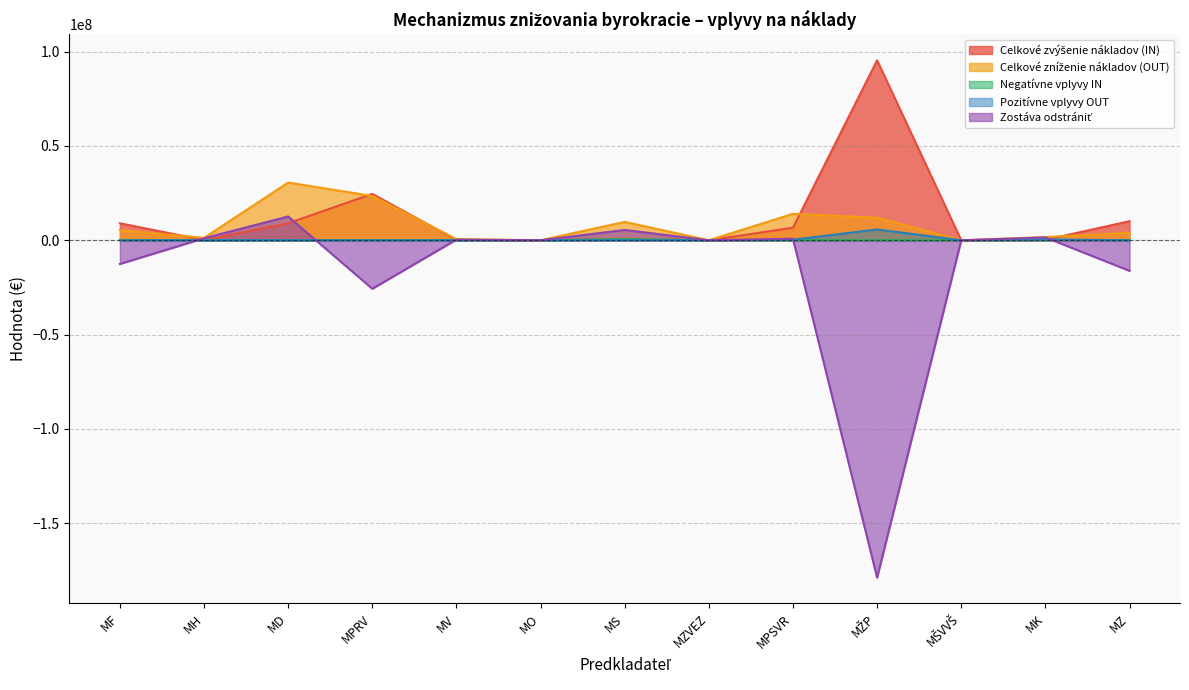

Between which two adjacent categories do Celkové zvýšenie nákladov (IN) and Pozitívne vplyvy OUT first intersect?

MK and MZ